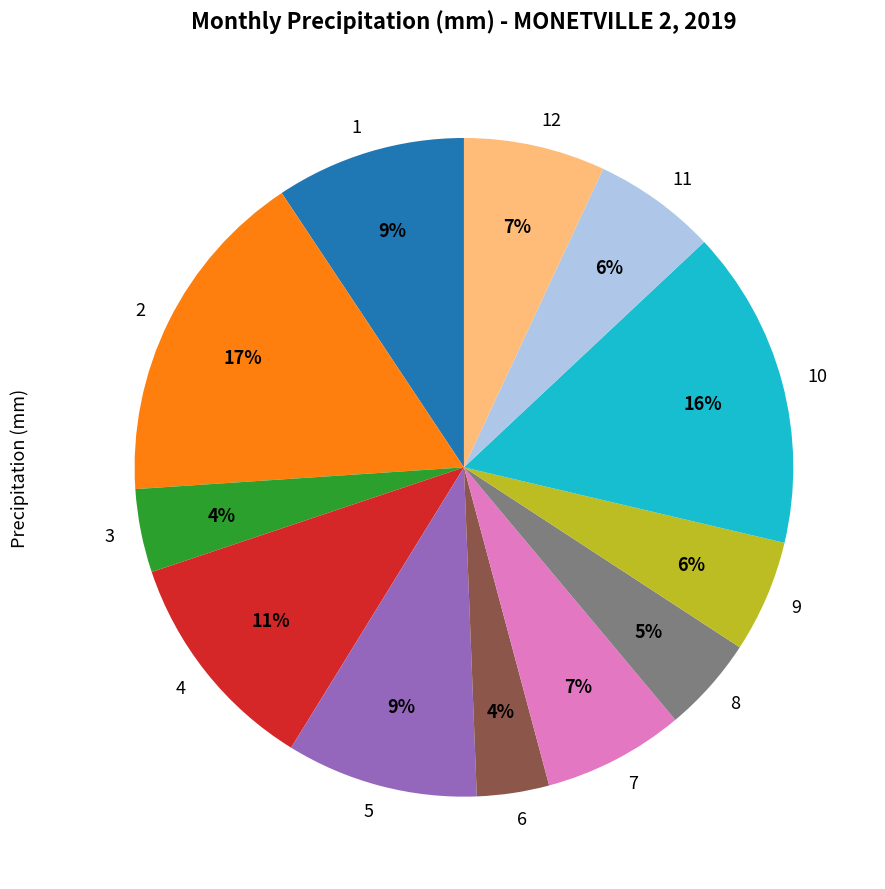

How many slices are in this pie chart?

12